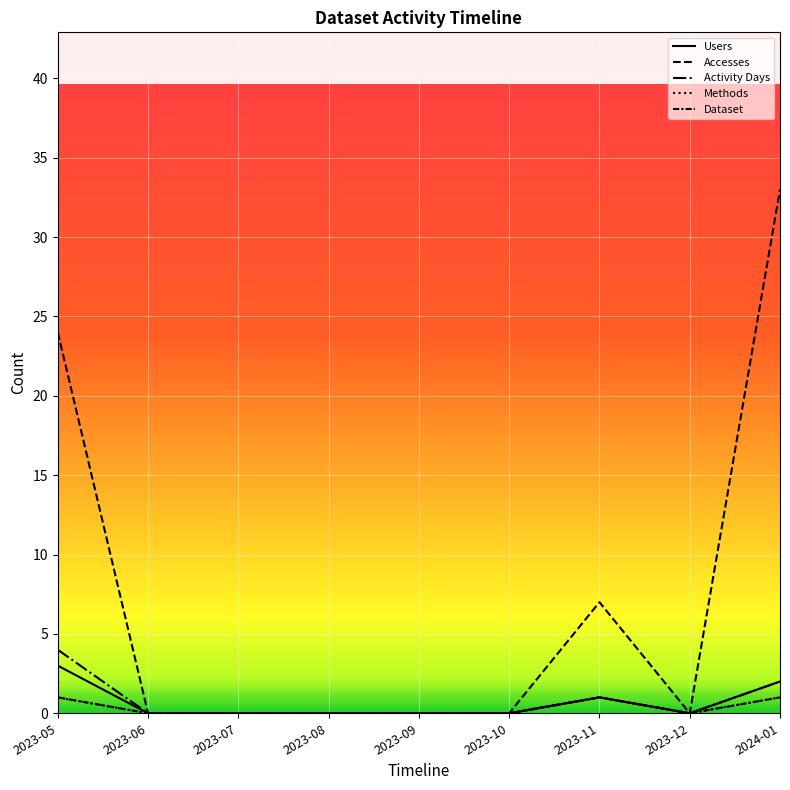

What is the label of the 3rd point from the right?

2023-11